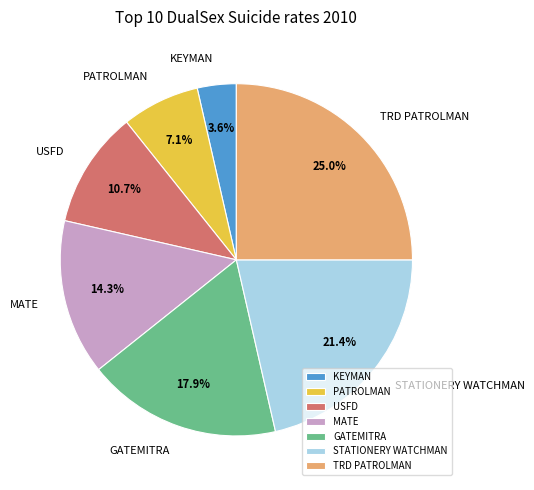

What portion of the pie excludes STATIONERY WATCHMAN?

78.6%